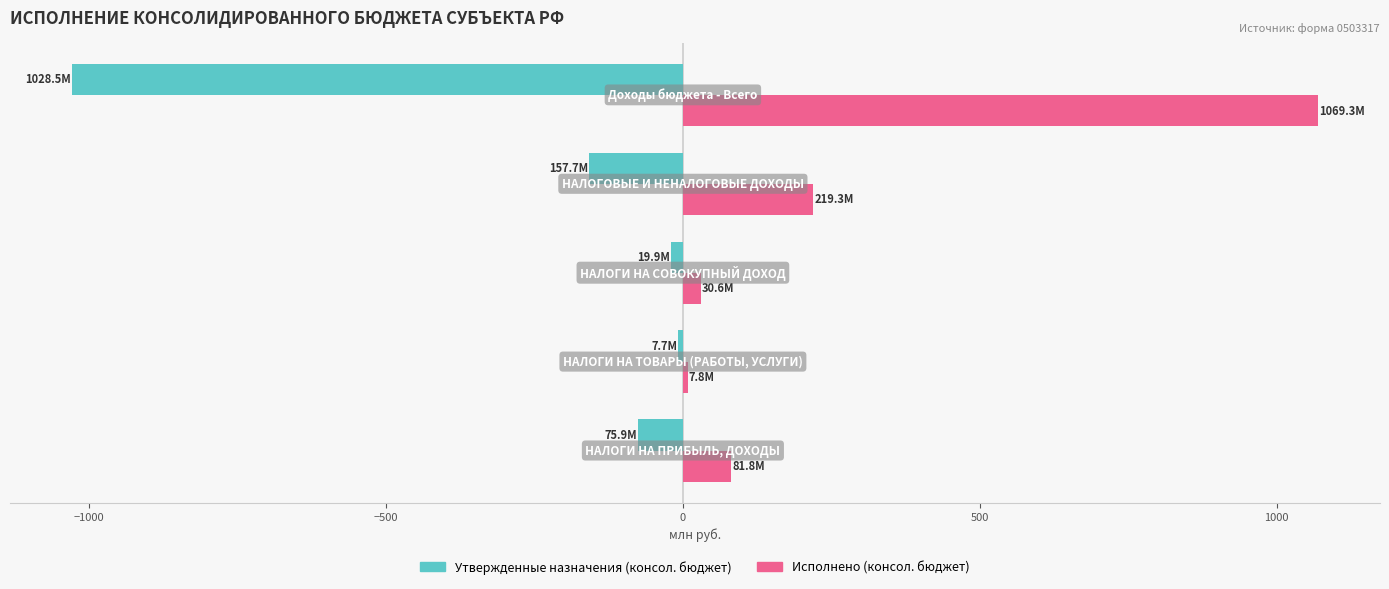

Which series has the largest total across all categories?

Исполнено (консол. бюджет)